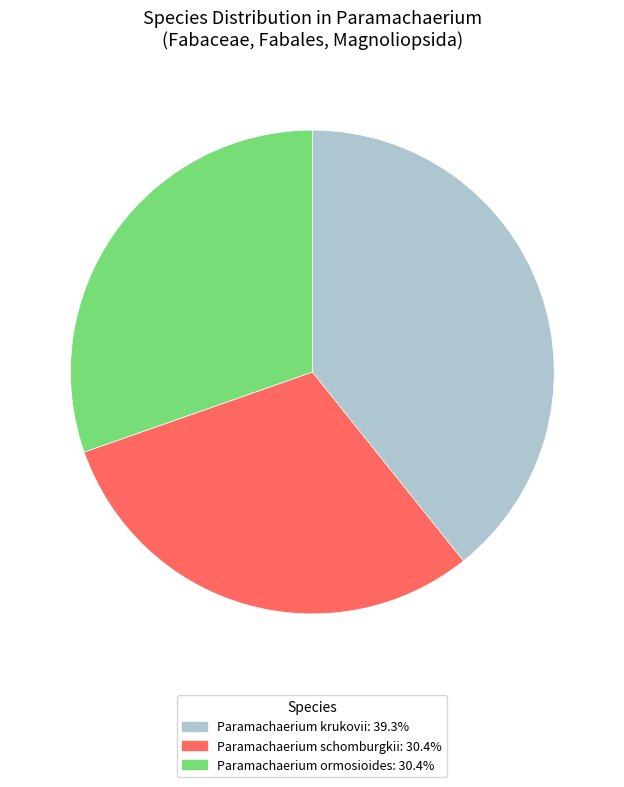

Which slice is the largest?

Paramachaerium krukovii